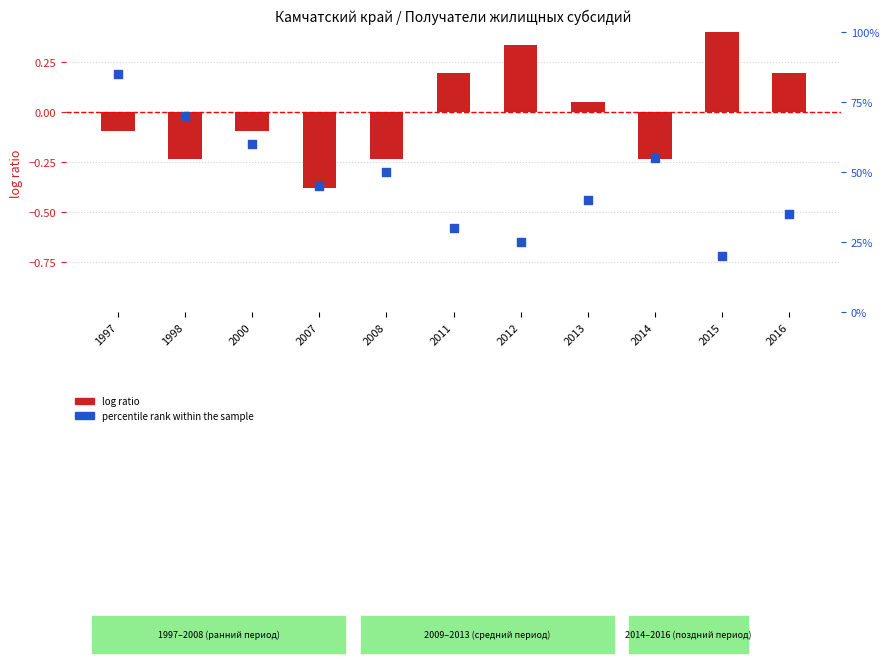

Which series reaches the maximum Y coordinate?

percentile rank within the sample